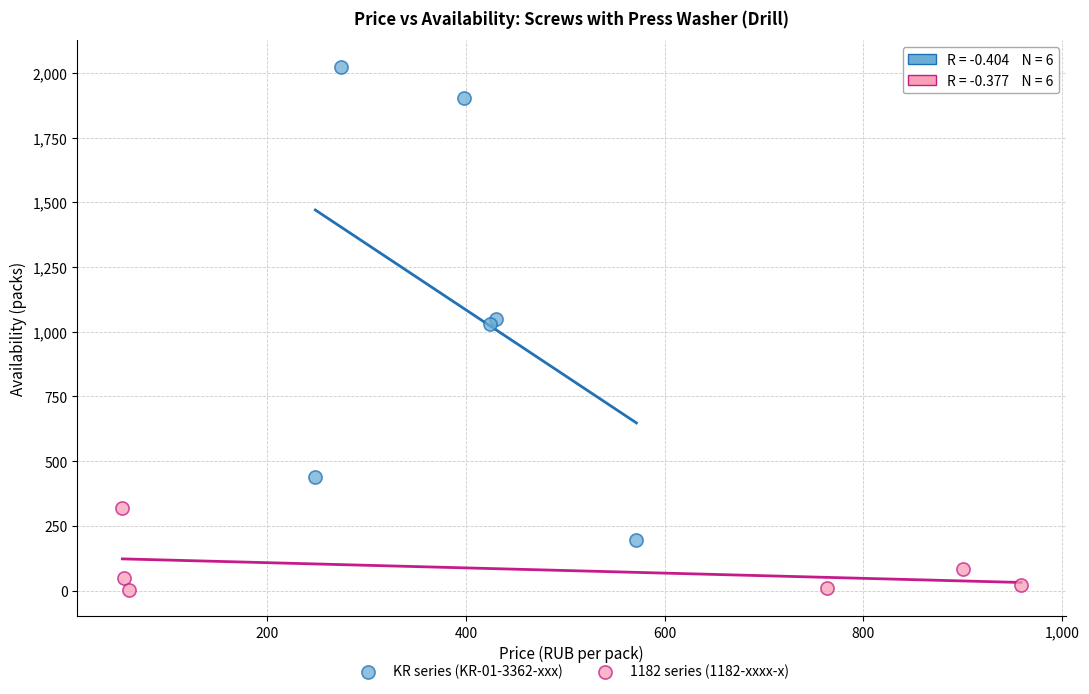

Which series reaches the minimum Y coordinate?

1182 series (1182-xxxx-x)